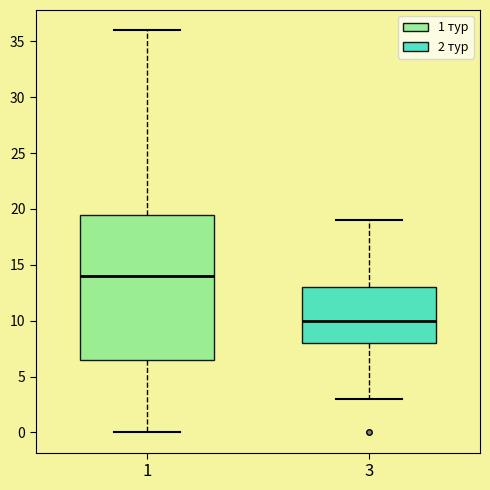

Comparing the boxes themselves (not the whiskers), which one is the tallest?

1